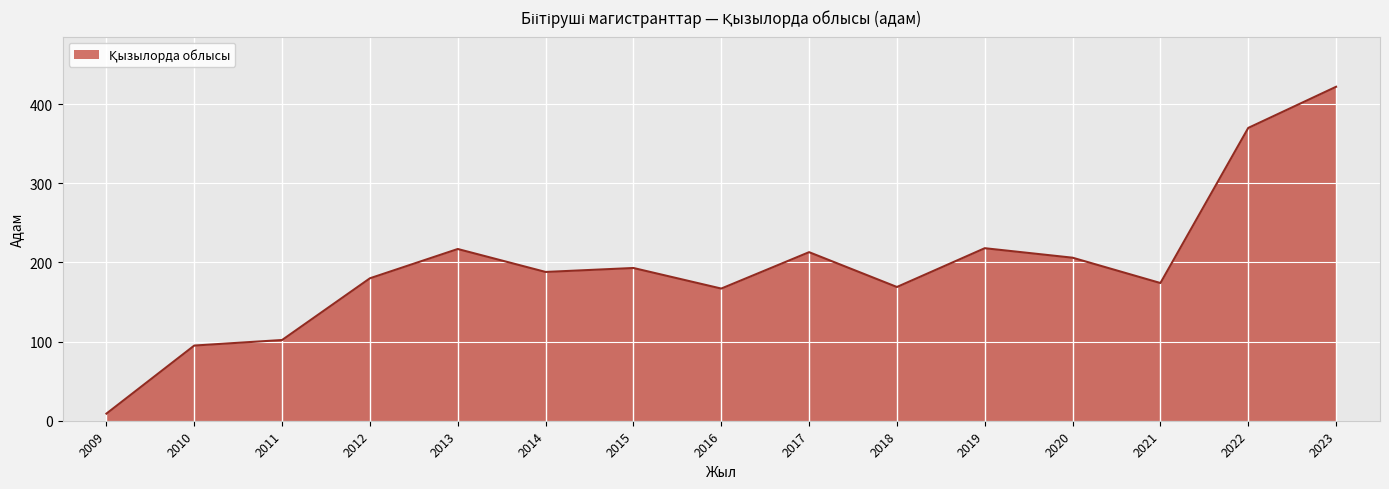

Which has a higher value, 2018 or 2017?

2017